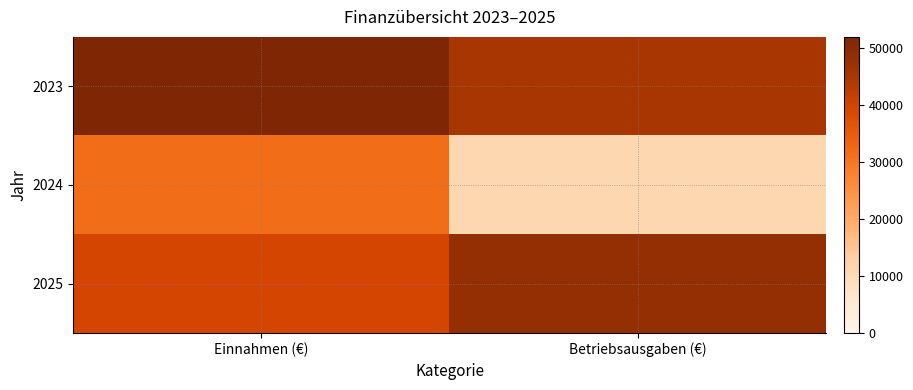

How many distinct data groups are displayed?

3